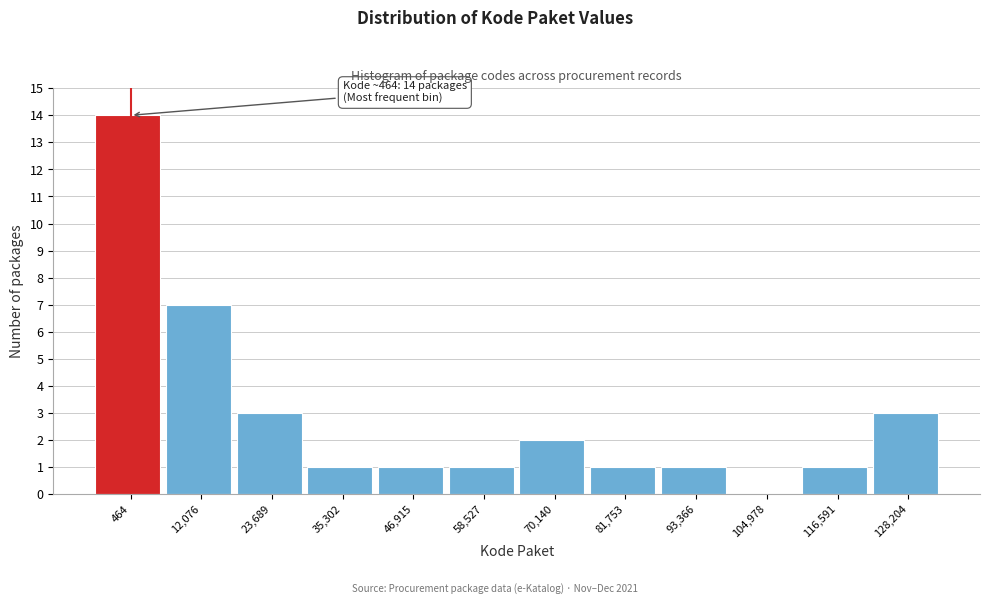

Reading left to right, transcribe all the data shown in this chart.

464=14	12,076=7	23,689=3	35,302=1	46,915=1	58,527=1	70,140=2	81,753=1	93,366=1	104,978=0	116,591=1	128,204=3